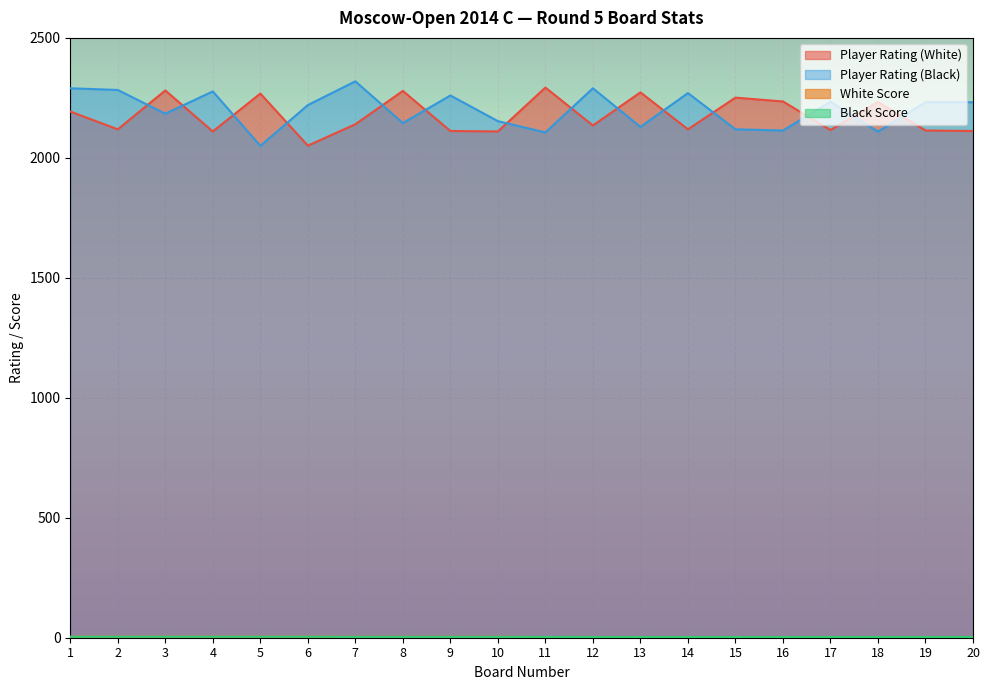

Reading right to left, extract all data points from this chart.

Player Rating (White): 20=2112.0	19=2114.0	18=2233.0	17=2116.0	16=2235.0	15=2251.0	14=2119.0	13=2273.0	12=2135.0	11=2293.0	10=2110.0	9=2112.0	8=2279.0	7=2140.0	6=2051.0	5=2268.0	4=2110.0	3=2281.0	2=2119.0	1=2193.0
Player Rating (Black): 20=2232.0	19=2232.0	18=2109.0	17=2234.0	16=2114.0	15=2119.0	14=2270.0	13=2129.0	12=2290.0	11=2106.0	10=2153.0	9=2260.0	8=2145.0	7=2319.0	6=2220.0	5=2050.0	4=2277.0	3=2184.0	2=2283.0	1=2290.0
White Score: 20=3.0	19=3.0	18=3.0	17=3.0	16=3.0	15=3.0	14=3.0	13=3.0	12=3.0	11=3.0	10=3.5	9=3.5	8=3.5	7=3.5	6=4.0	5=4.0	4=4.0	3=4.0	2=4.0	1=4.0
Black Score: 20=3.0	19=3.0	18=3.0	17=3.0	16=3.0	15=3.0	14=3.0	13=3.0	12=3.0	11=3.5	10=3.5	9=3.5	8=3.5	7=3.5	6=4.0	5=4.0	4=4.0	3=4.0	2=4.0	1=4.0